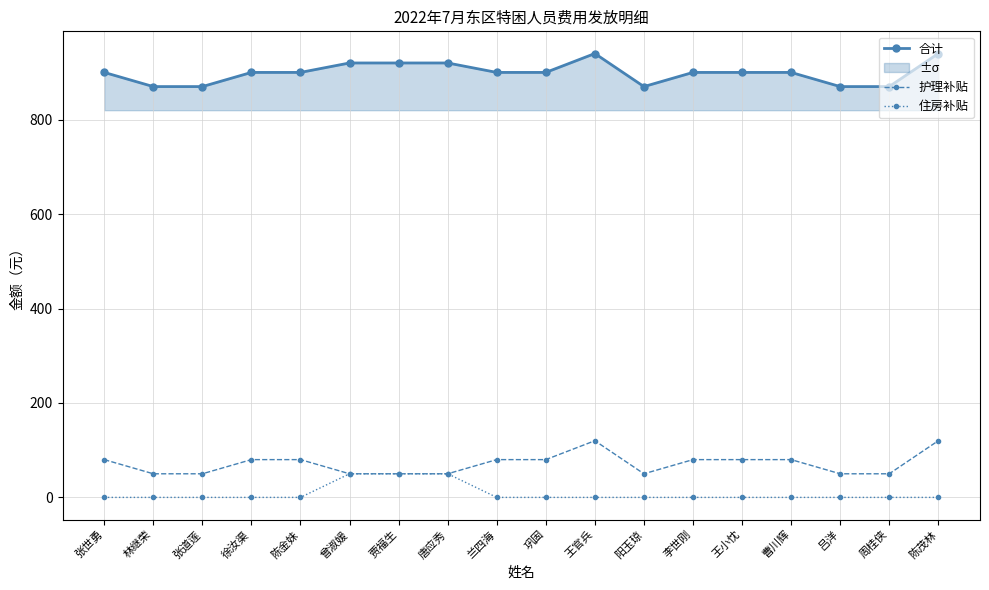

How many values in the 合计 series exceed 900?

5